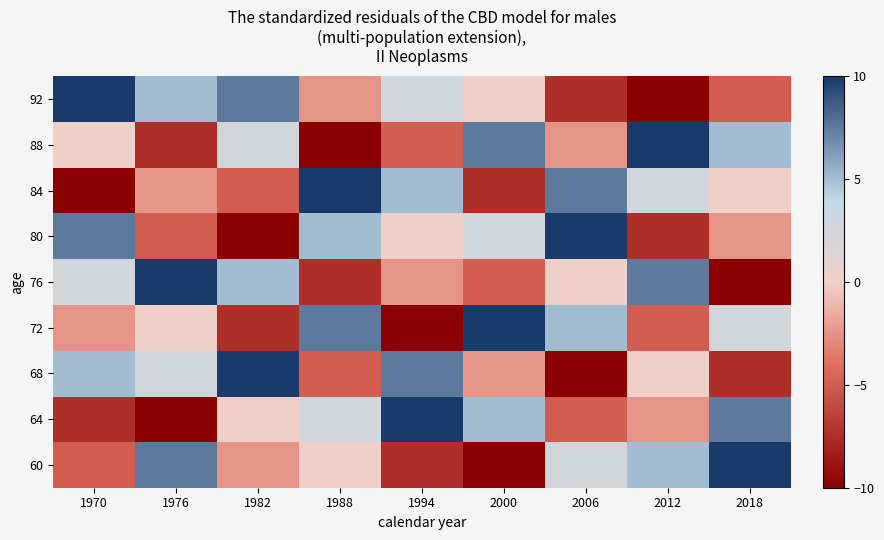

Reading right to left, transcribe all the data shown in this chart.

60: 2018=10.0	2012=5.0	2006=2.5	2000=-10.0	1994=-7.5	1988=0.0	1982=-2.5	1976=7.5	1970=-5.0
64: 2018=7.5	2012=-2.5	2006=-5.0	2000=5.0	1994=10.0	1988=2.5	1982=0.0	1976=-10.0	1970=-7.5
68: 2018=-7.5	2012=0.0	2006=-10.0	2000=-2.5	1994=7.5	1988=-5.0	1982=10.0	1976=2.5	1970=5.0
72: 2018=2.5	2012=-5.0	2006=5.0	2000=10.0	1994=-10.0	1988=7.5	1982=-7.5	1976=0.0	1970=-2.5
76: 2018=-10.0	2012=7.5	2006=0.0	2000=-5.0	1994=-2.5	1988=-7.5	1982=5.0	1976=10.0	1970=2.5
80: 2018=-2.5	2012=-7.5	2006=10.0	2000=2.5	1994=0.0	1988=5.0	1982=-10.0	1976=-5.0	1970=7.5
84: 2018=0.0	2012=2.5	2006=7.5	2000=-7.5	1994=5.0	1988=10.0	1982=-5.0	1976=-2.5	1970=-10.0
88: 2018=5.0	2012=10.0	2006=-2.5	2000=7.5	1994=-5.0	1988=-10.0	1982=2.5	1976=-7.5	1970=0.0
92: 2018=-5.0	2012=-10.0	2006=-7.5	2000=0.0	1994=2.5	1988=-2.5	1982=7.5	1976=5.0	1970=10.0